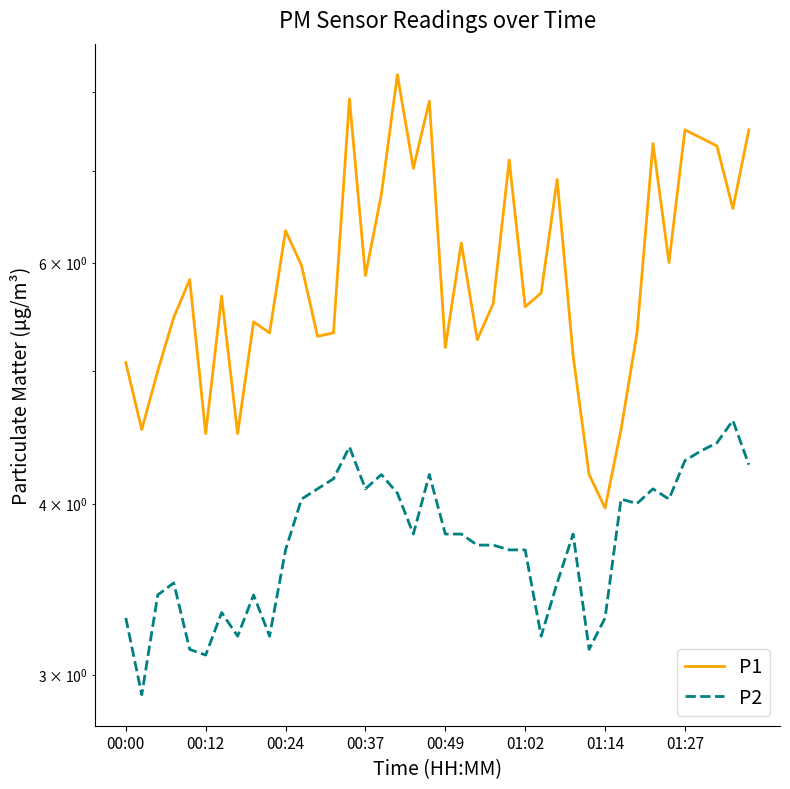

Is the value of P2 at 12 greater than the value of P1 at 00:37?

No